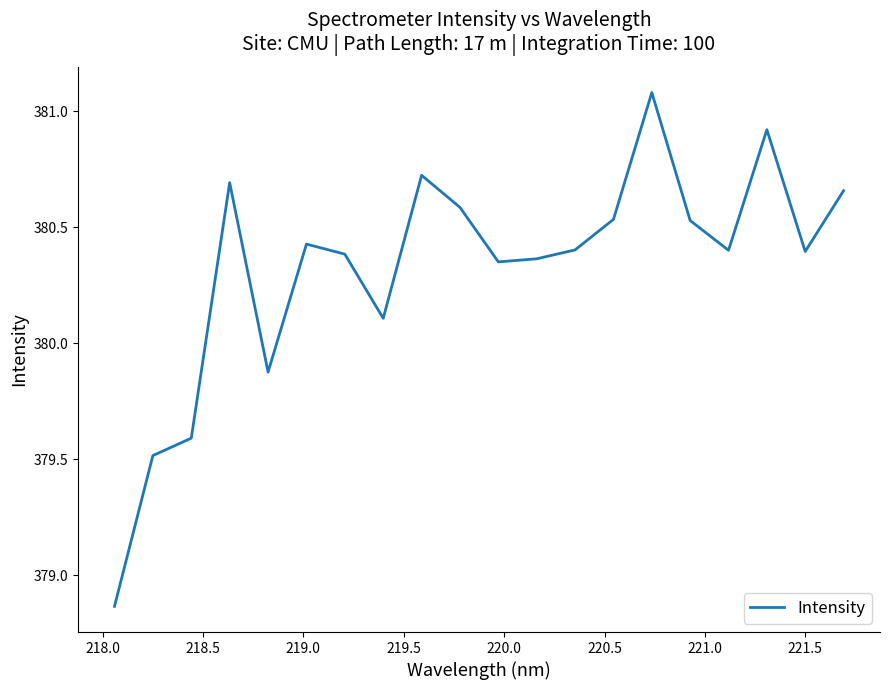

What is the greatest value displayed?

381.1